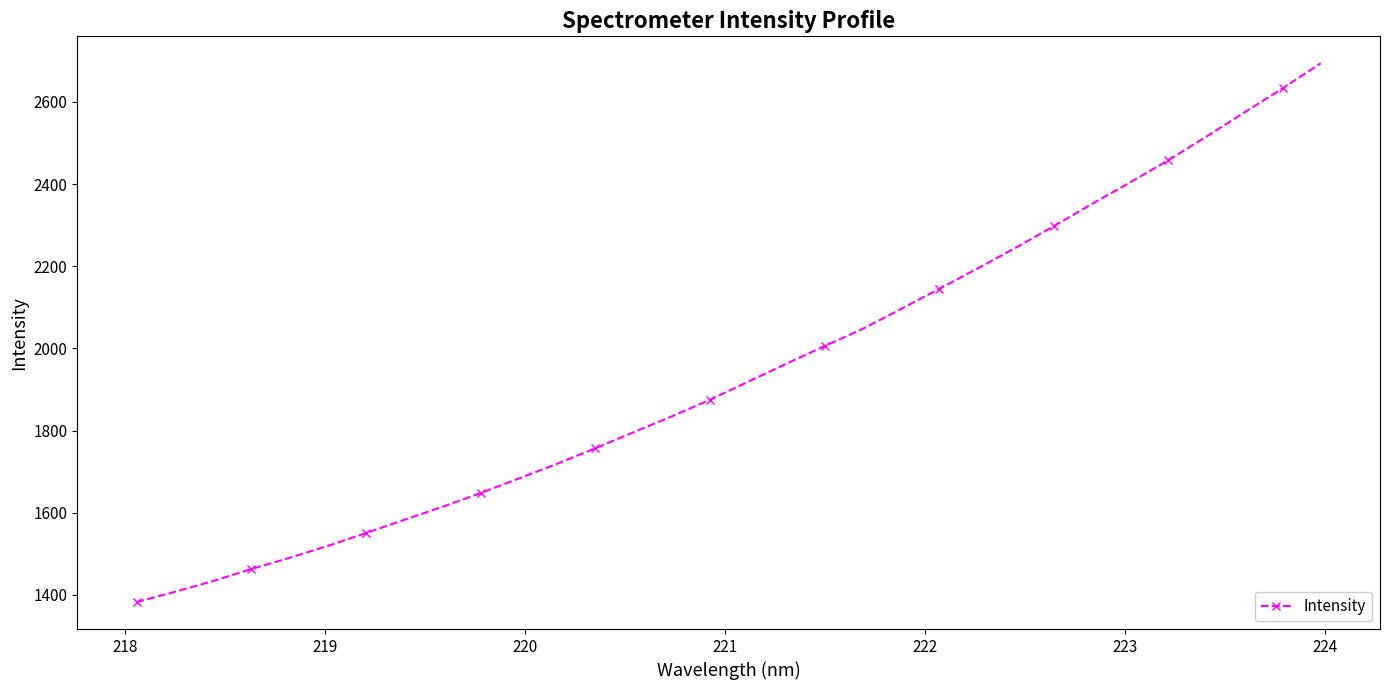

What is the difference between the second highest and minimum values?

1251.0